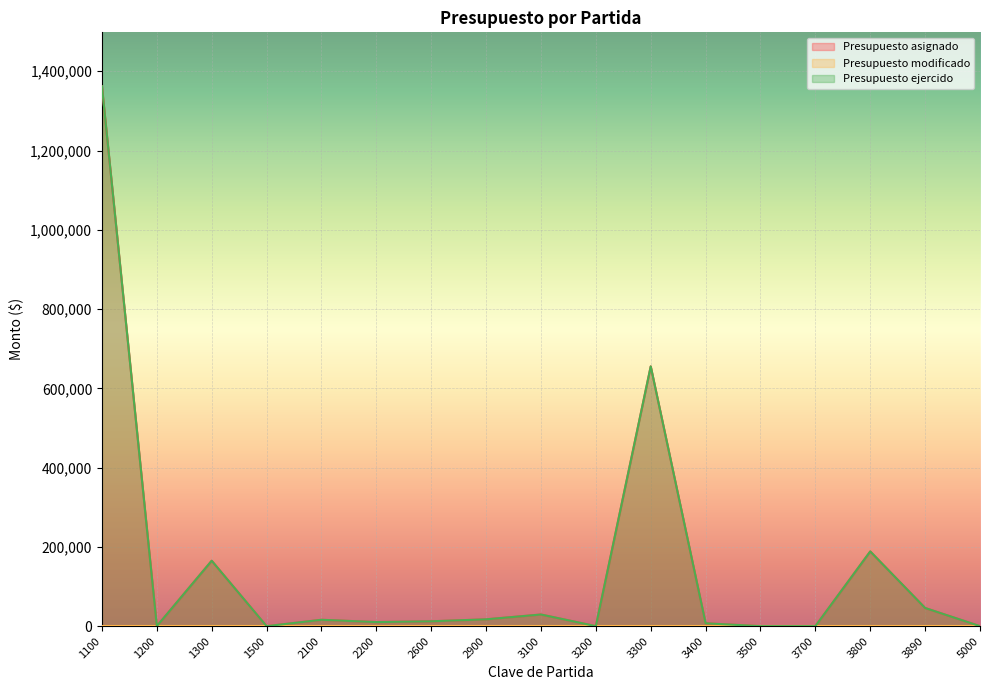

Which series has the largest total across all categories?

Presupuesto asignado